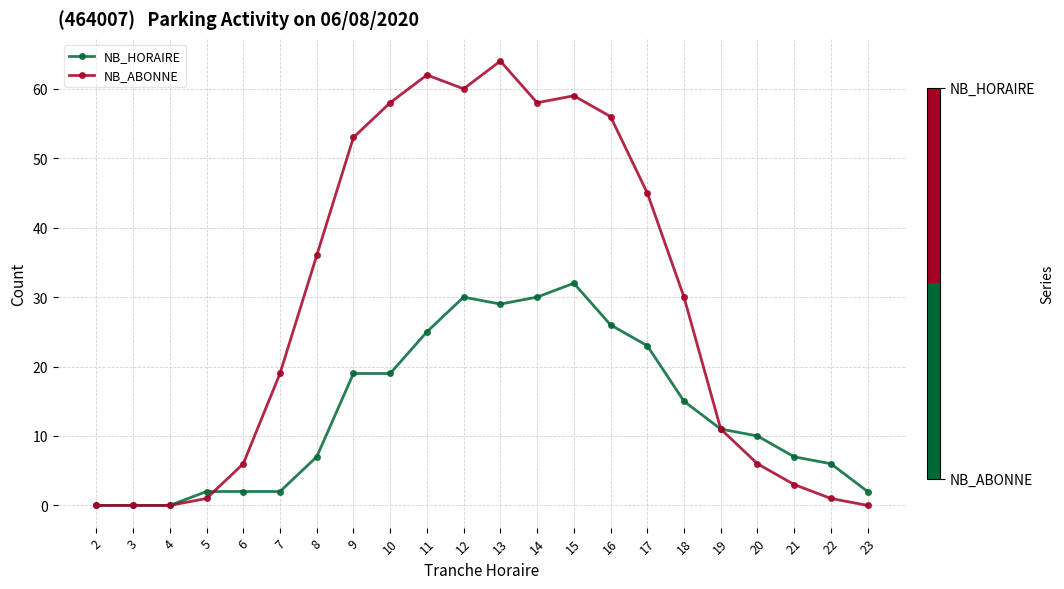

Which series has the widest spread of values?

NB_ABONNE